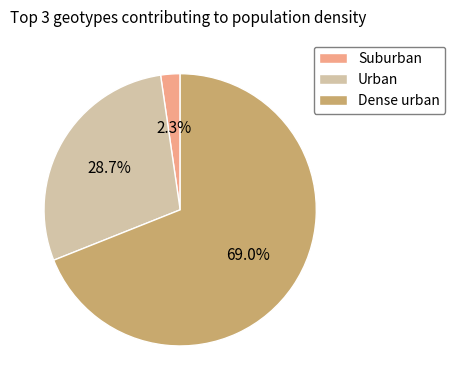

True or false: Suburban accounts for 2% of the total.

True